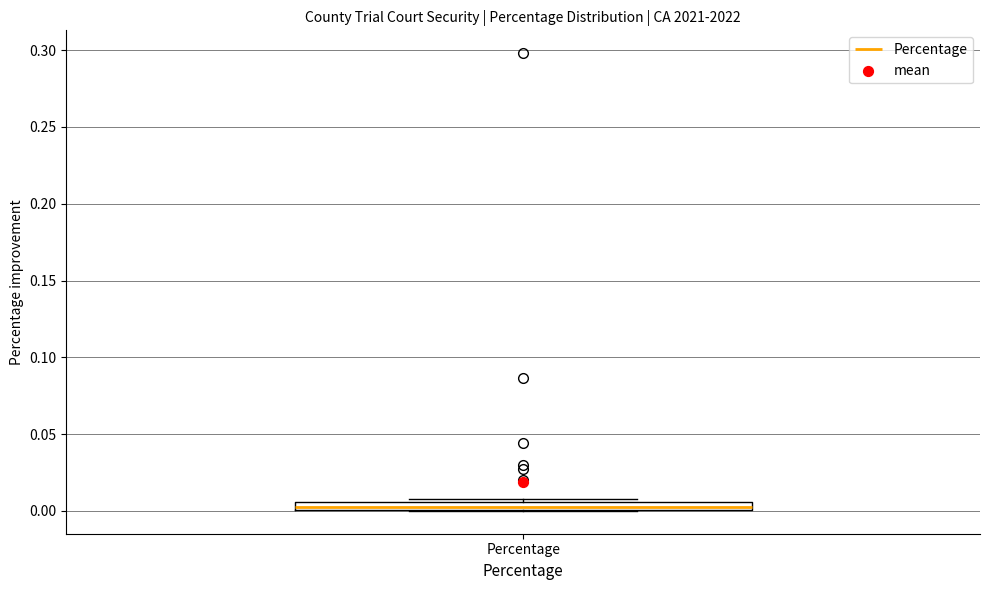

Where is the lower edge of the box for Percentage on the y-axis? The values are not printed on the chart, so give them approximately, as read against the axis.

0.000